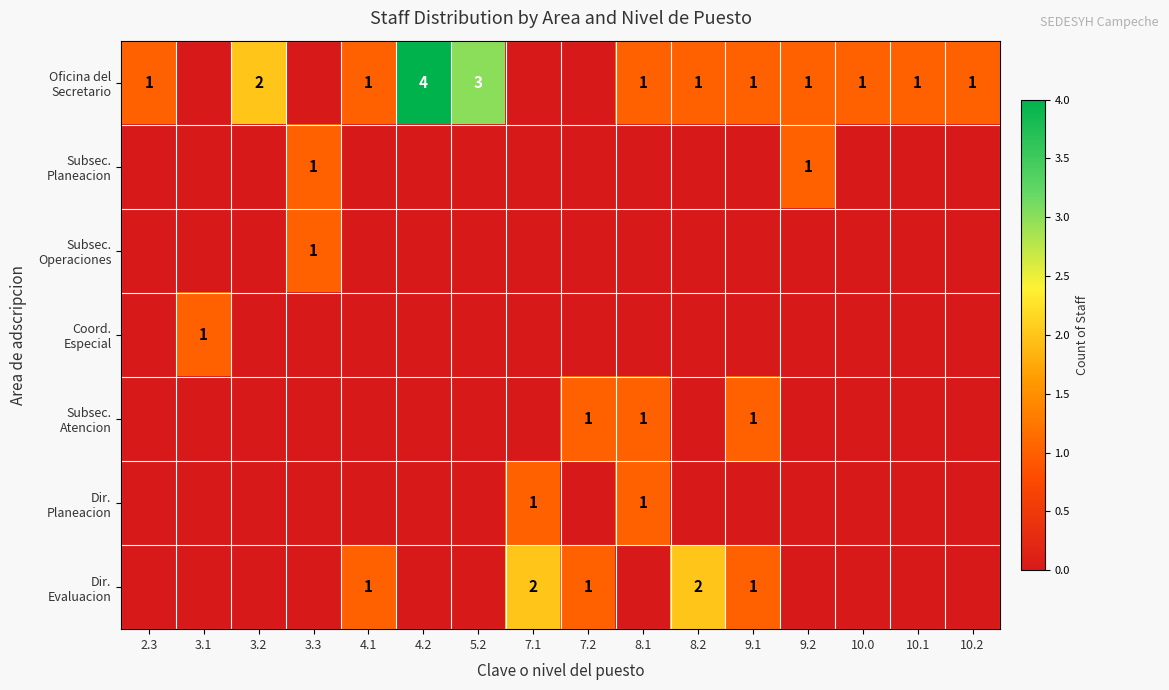

At which category does the chart reach its peak across all series?

4.2